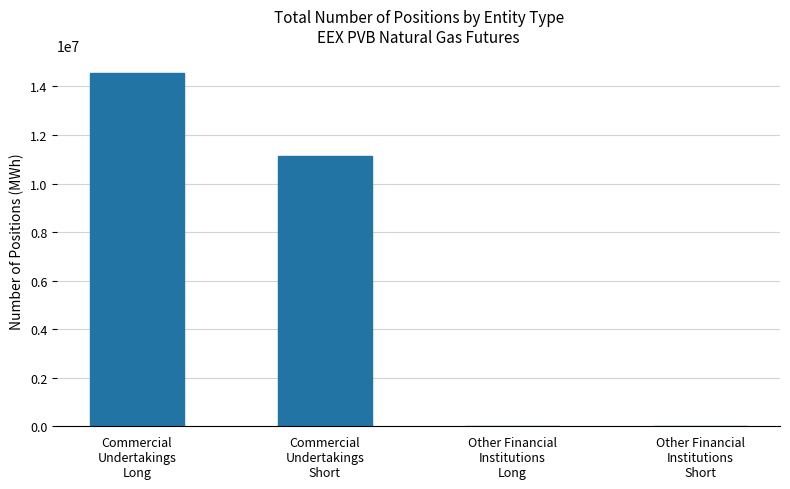

What is the average value?

6419389